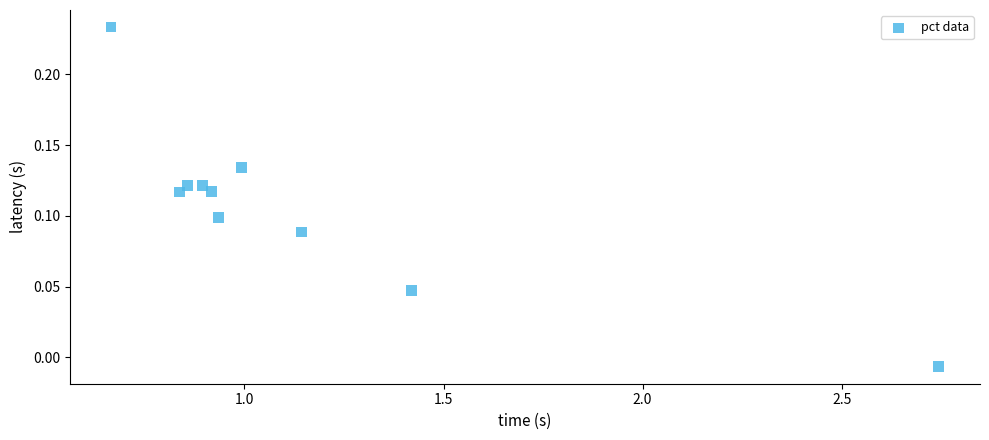

What is the average X value?

1.1